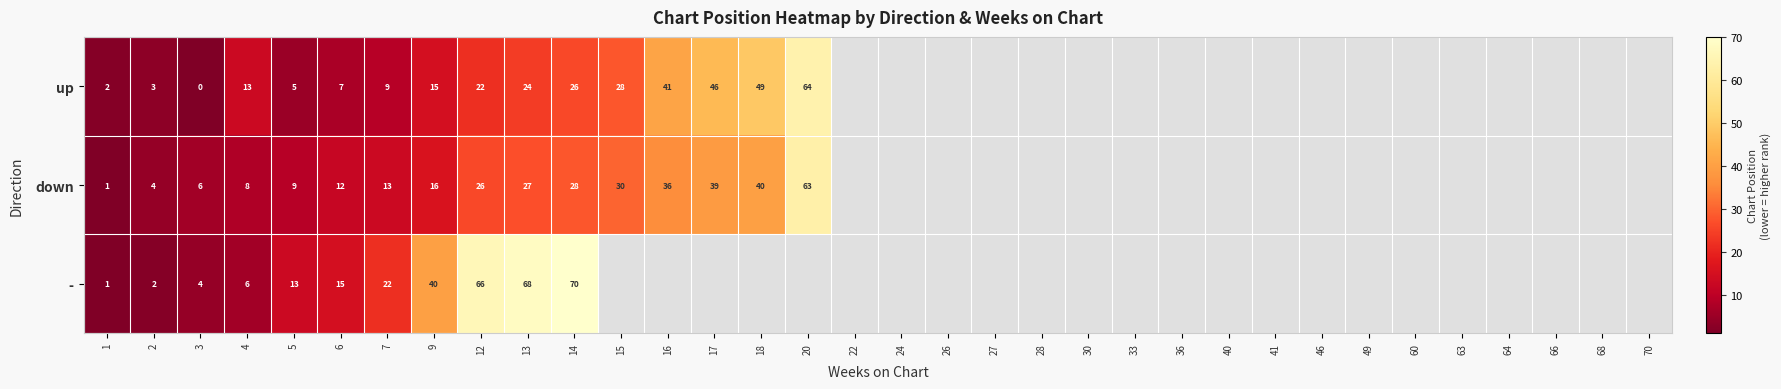

What is the difference between the - values at 14 and 12?

4